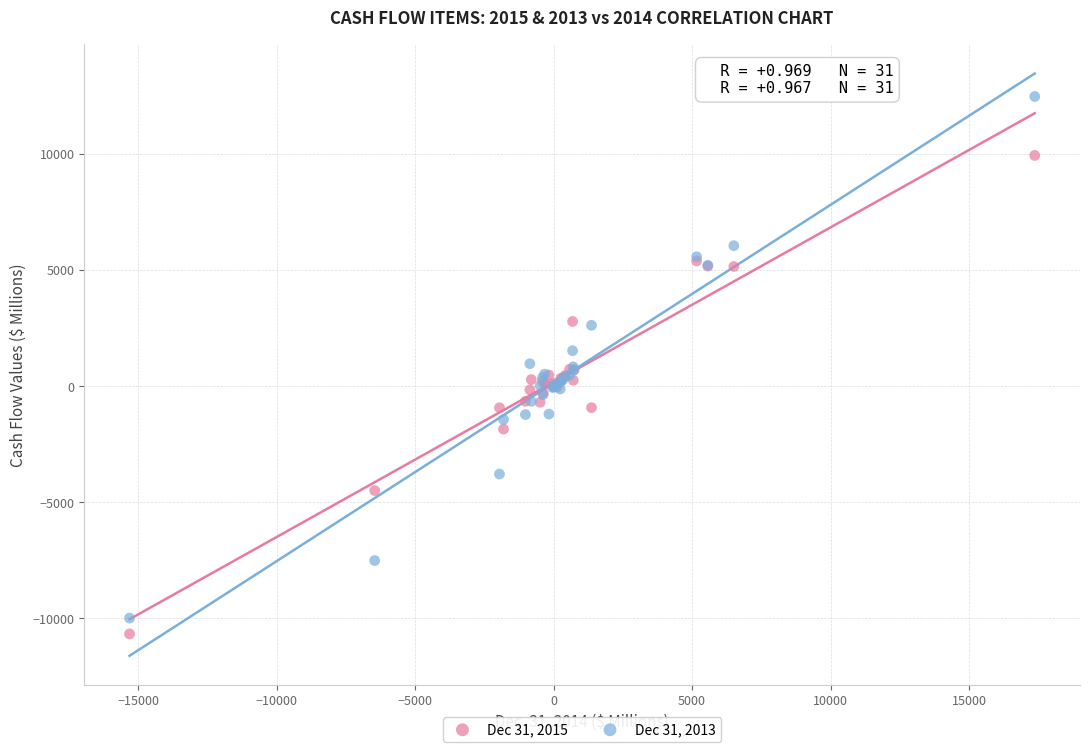

Which series reaches the maximum Y coordinate?

Dec 31, 2013